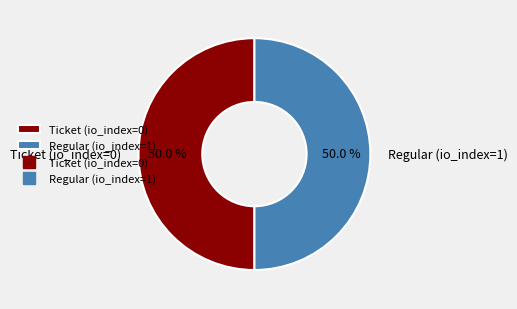

What is the total percentage of Regular (io_index=1) and Ticket (io_index=0)?

100.0%